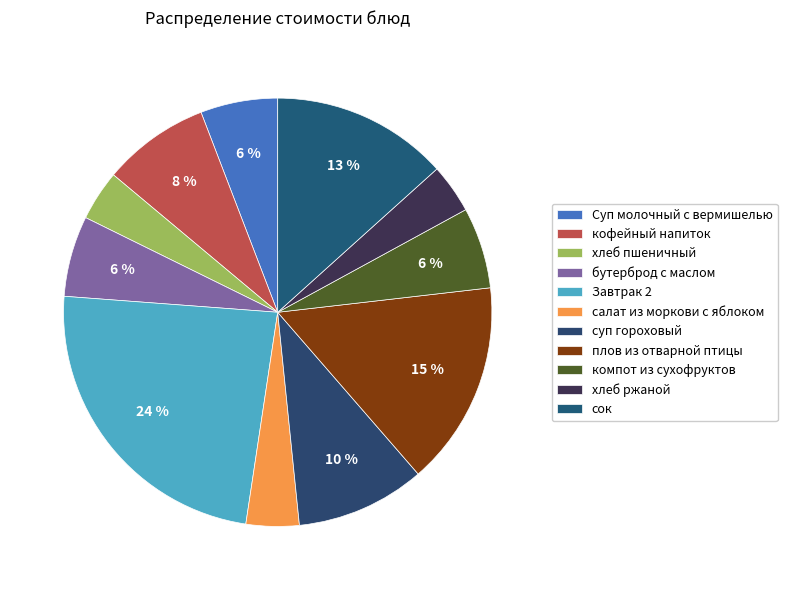

The кофейный напиток slice represents 1% of the pie. True or false?

False